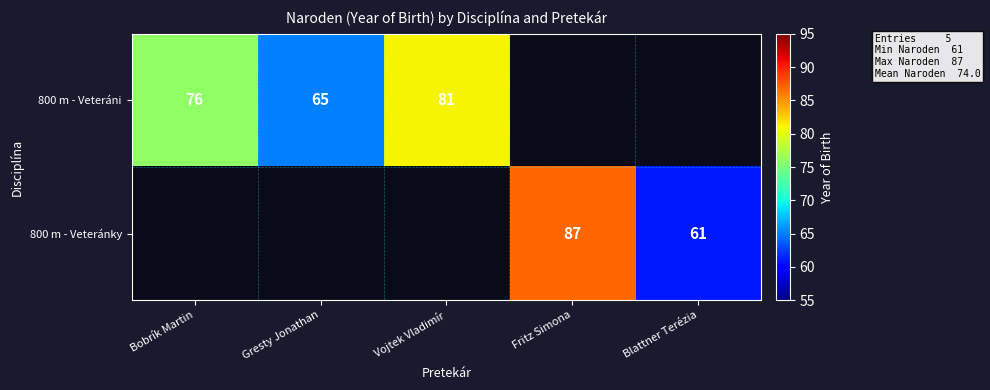

The 800 m - Veteráni series shows 45 at Vojtek Vladimír. True or false?

False